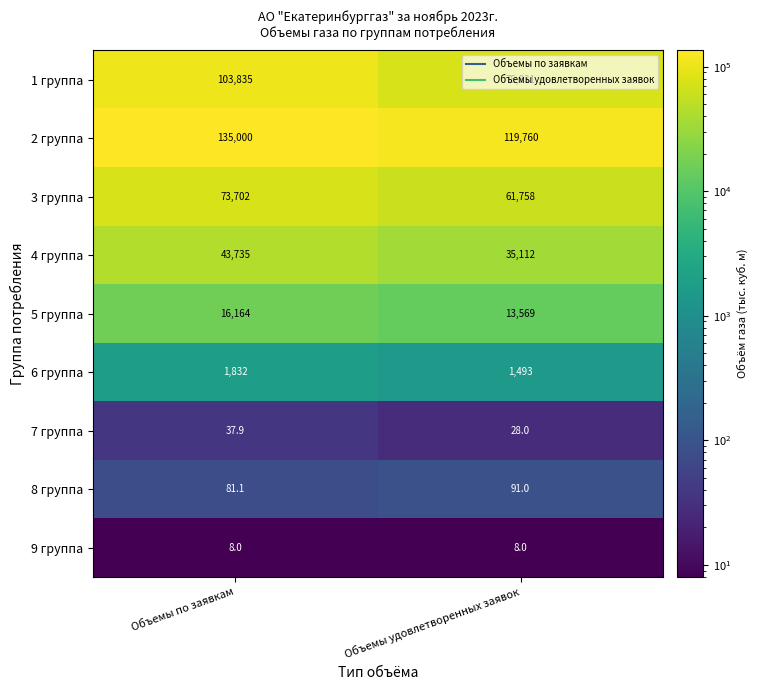

What is the spread (max minus min) of values at Объемы по заявкам?

134992.0